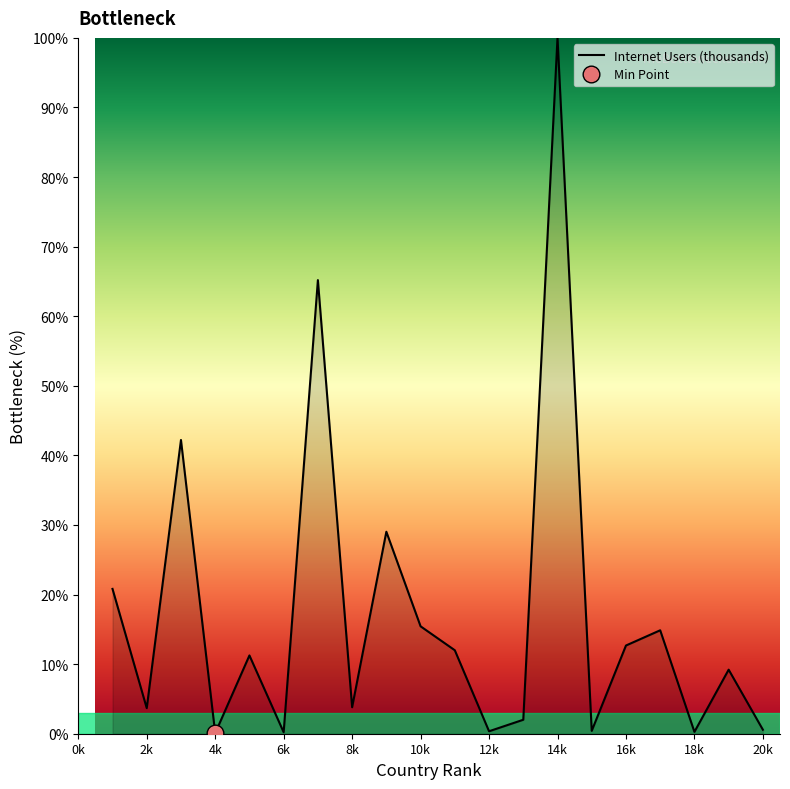

Reading left to right, transcribe all the data shown in this chart.

20.8	3.7	42.2	0.1	11.2	0.2	65.2	3.8	29.0	15.4	12.0	0.4	2.0	100.0	0.4	12.7	14.9	0.3	9.2	0.6